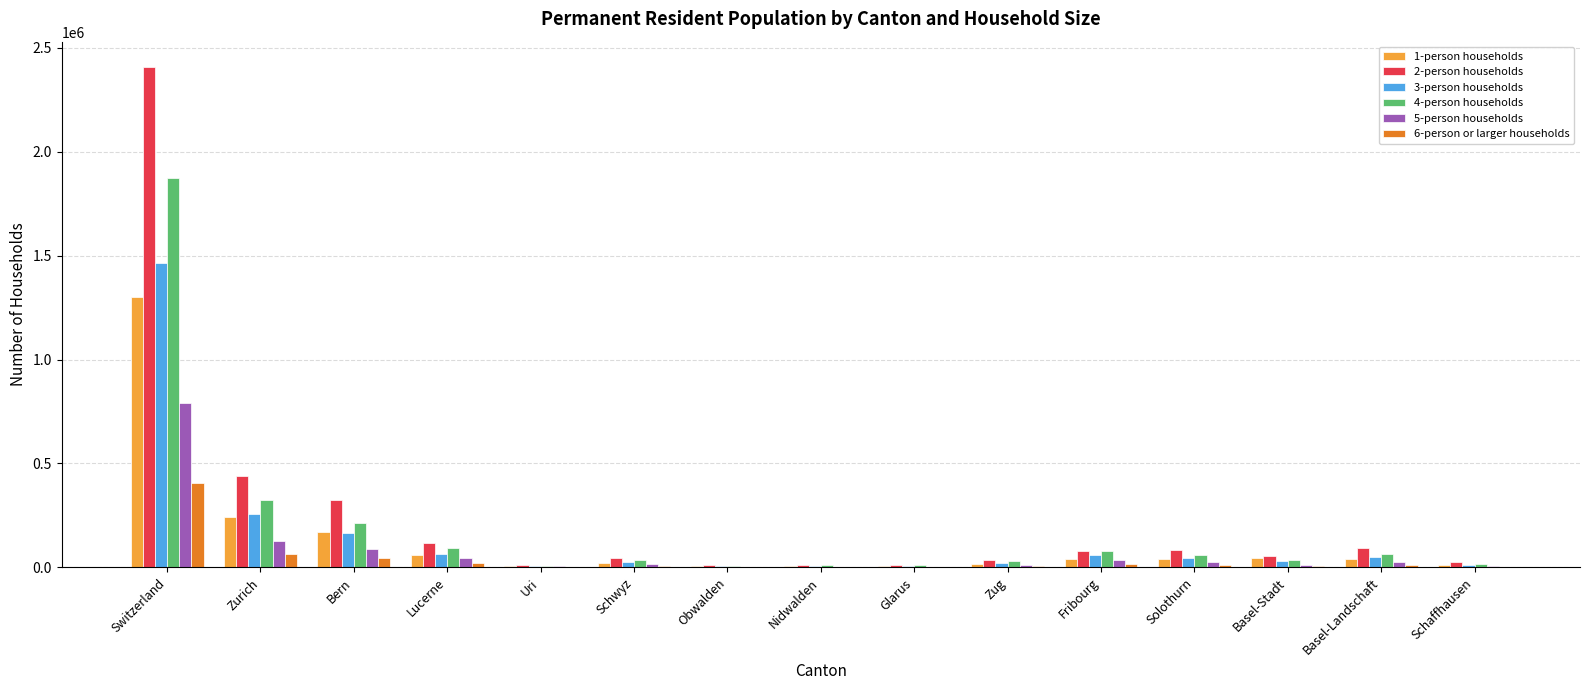

What is the sum of the 4-person households values at Glarus and Lucerne?

102412